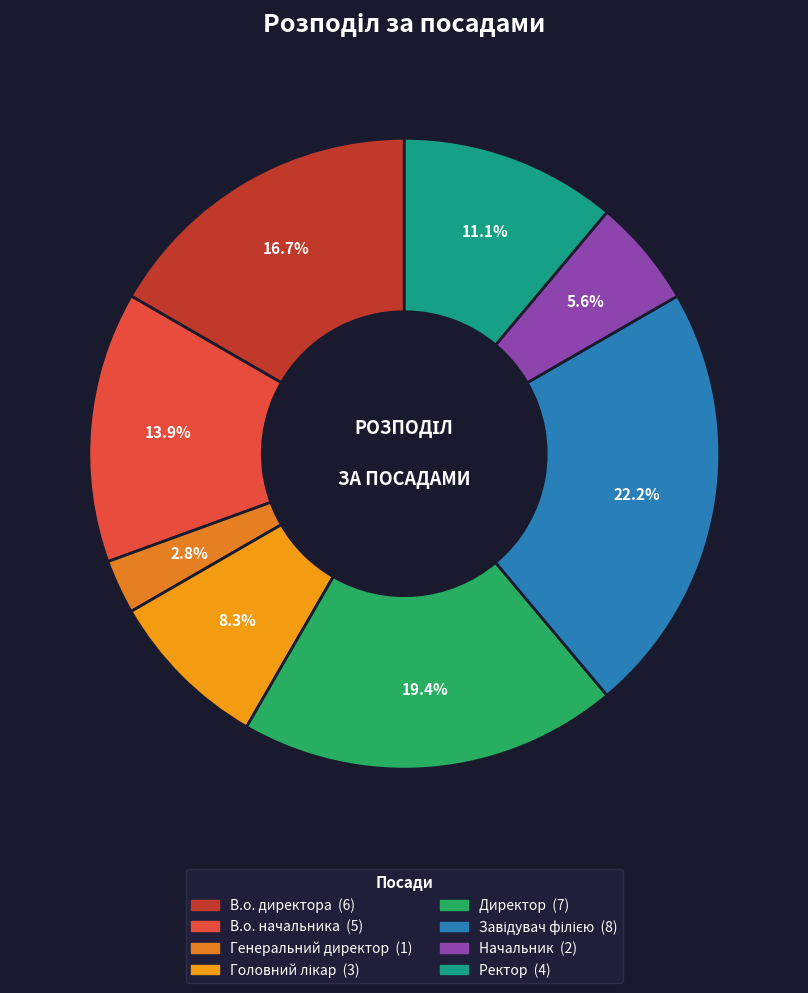

To the nearest percent, what is the difference between the largest and smallest slice percentages?

19%